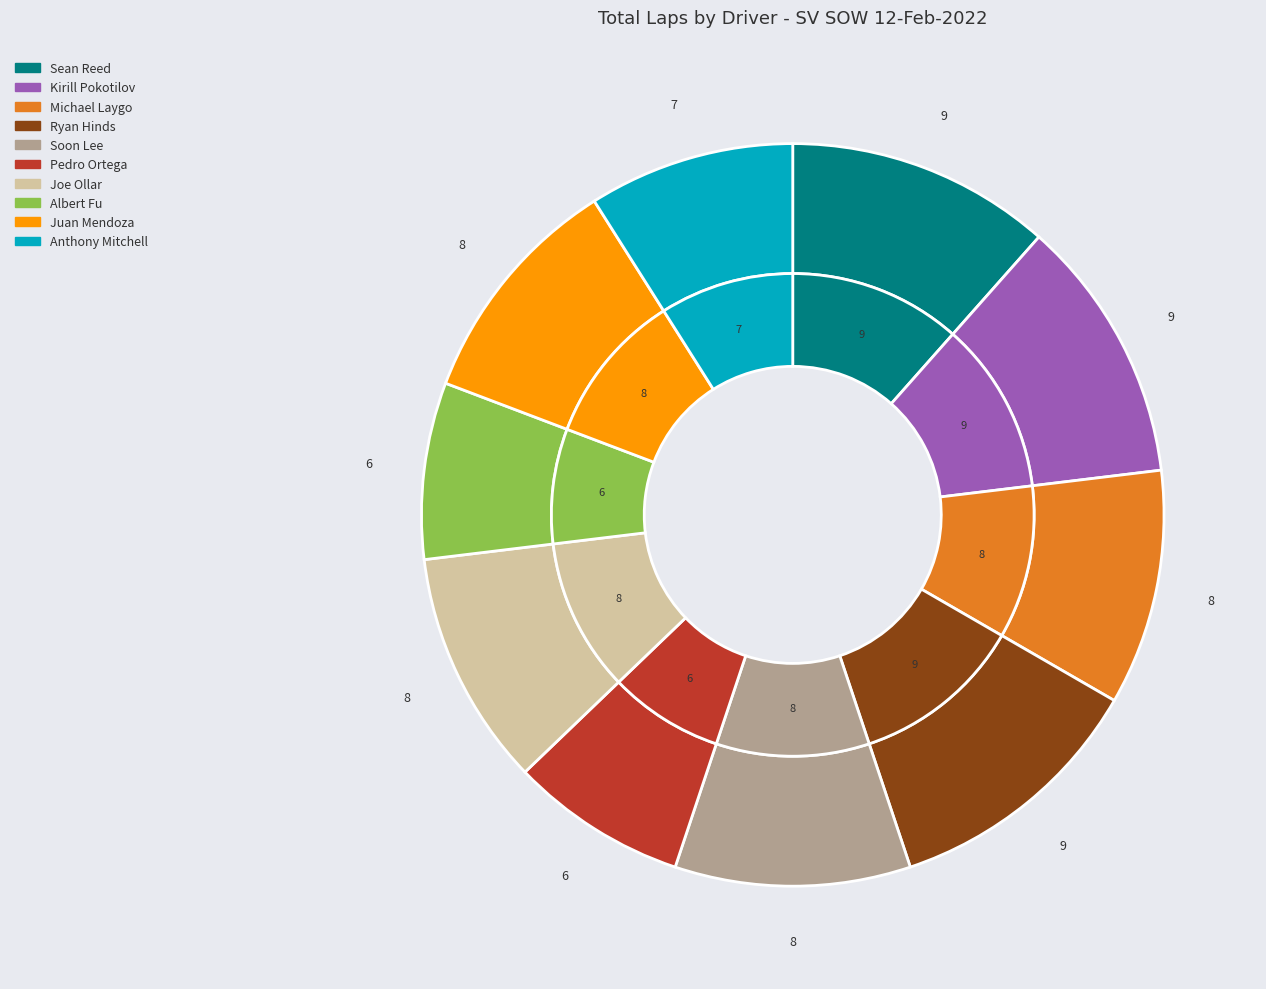

Do Juan Mendoza and Albert Fu together represent more than half of the pie?

No